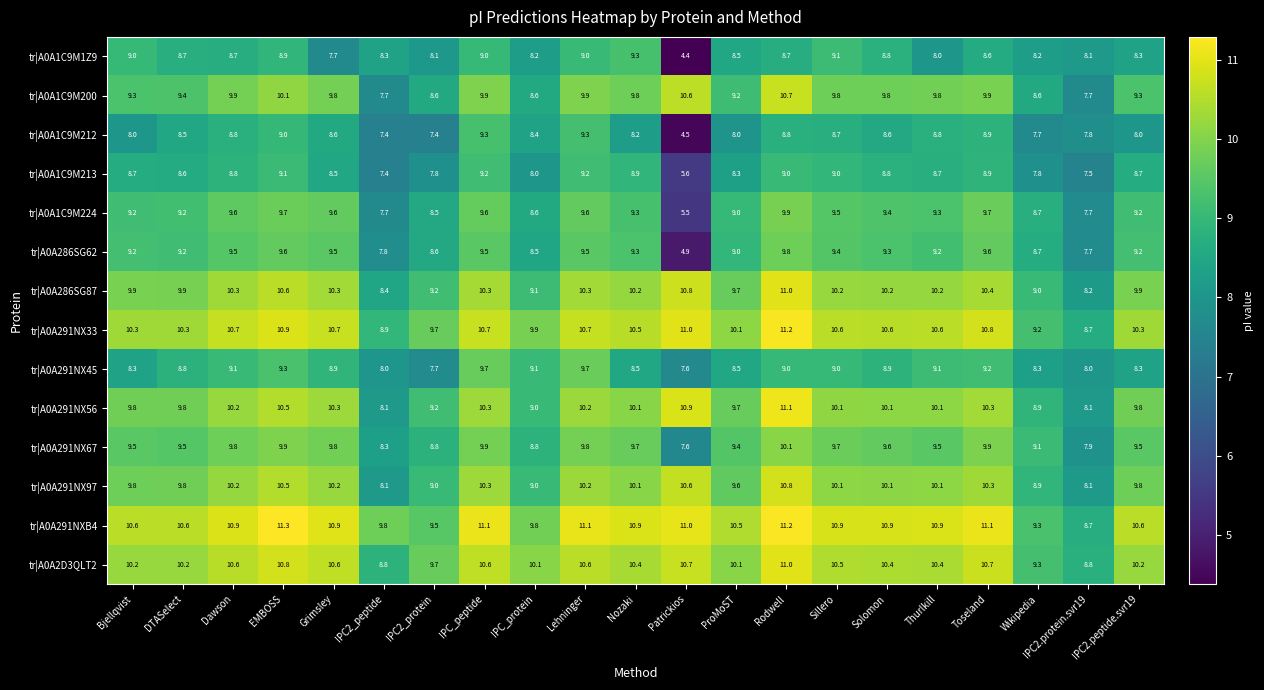

Which series changed the most between EMBOSS and Toseland?

tr|A0A1C9M1Z9